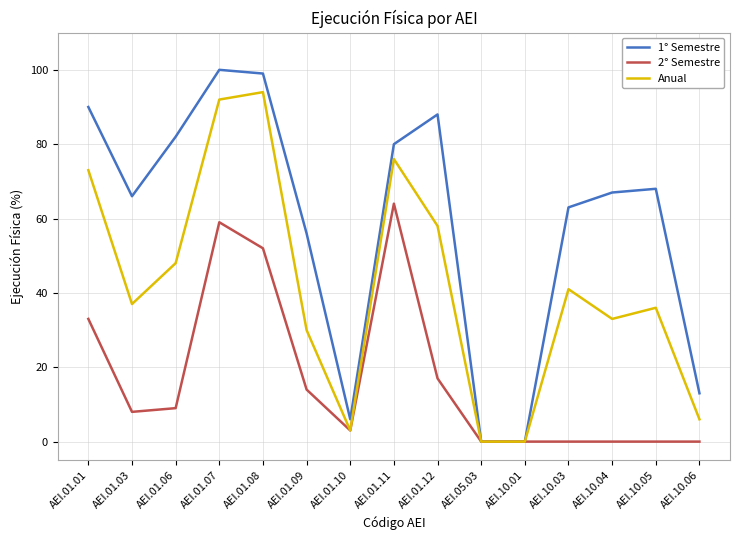

How many lines are shown in the chart?

3